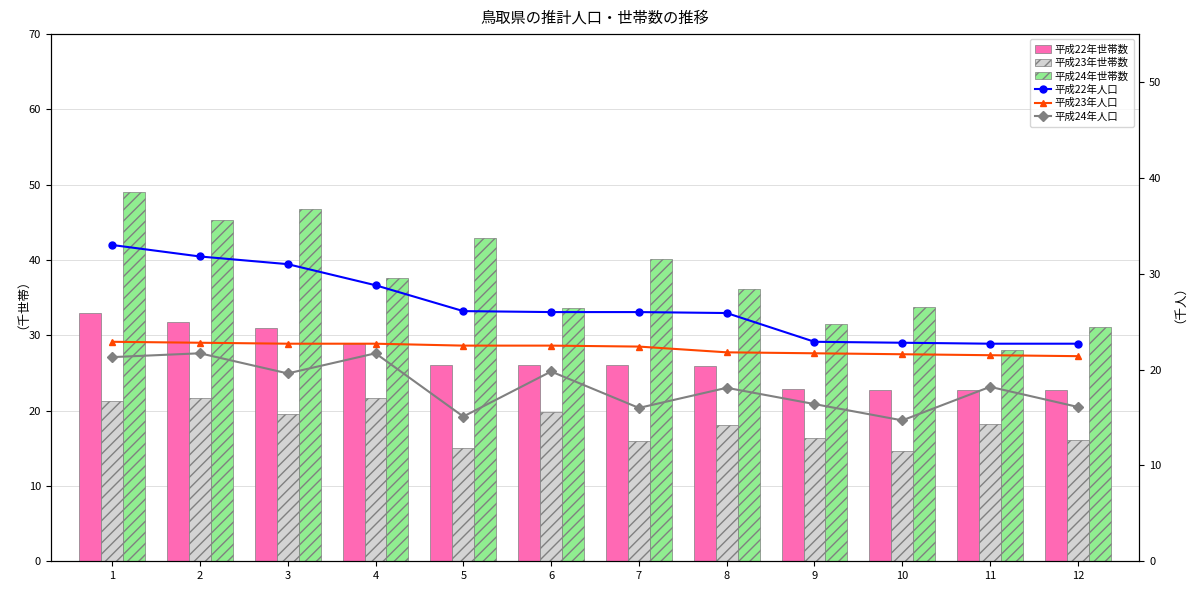

How many values in the 平成24年人口 series are below 18?

5